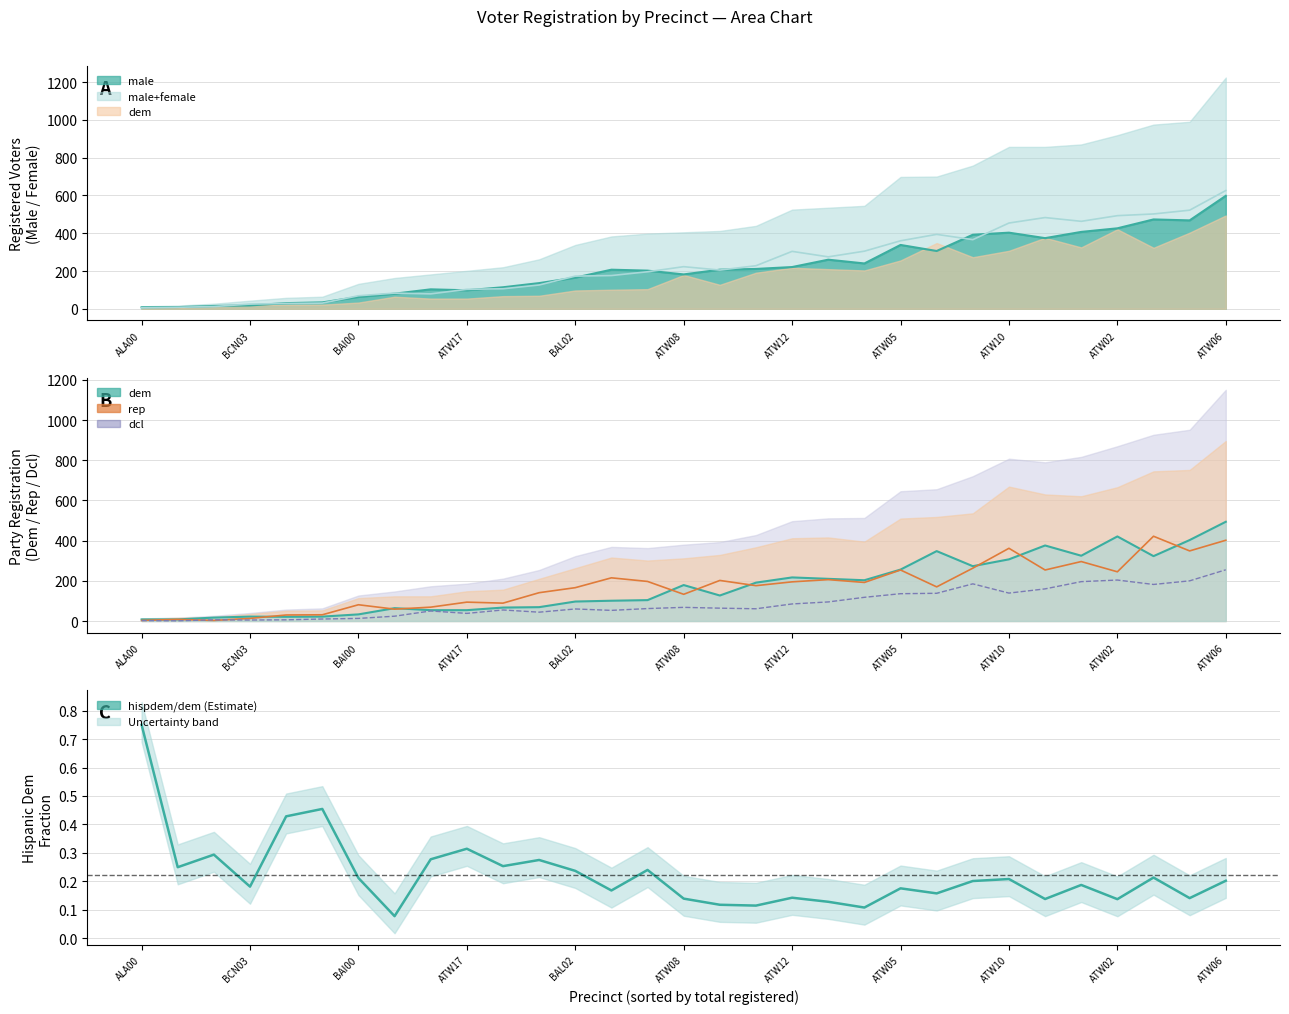

What is the change in value from 14 to 19?

-0.1